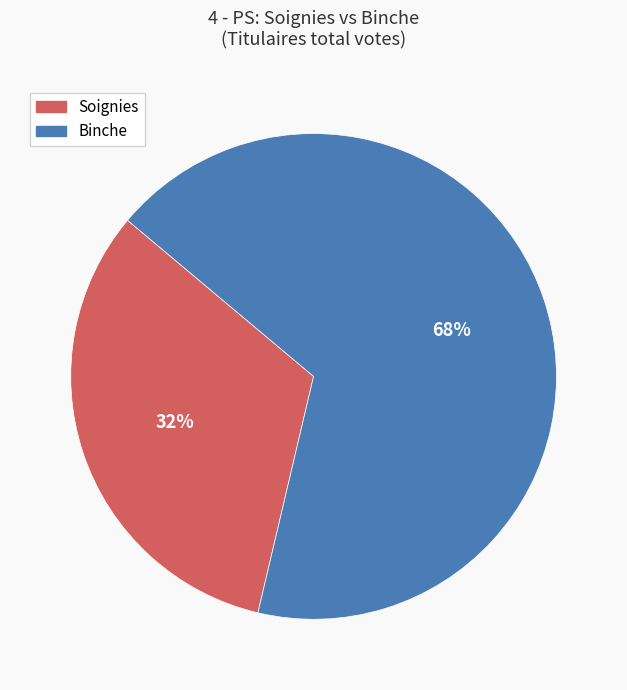

To the nearest percent, what portion does Soignies represent?

32%